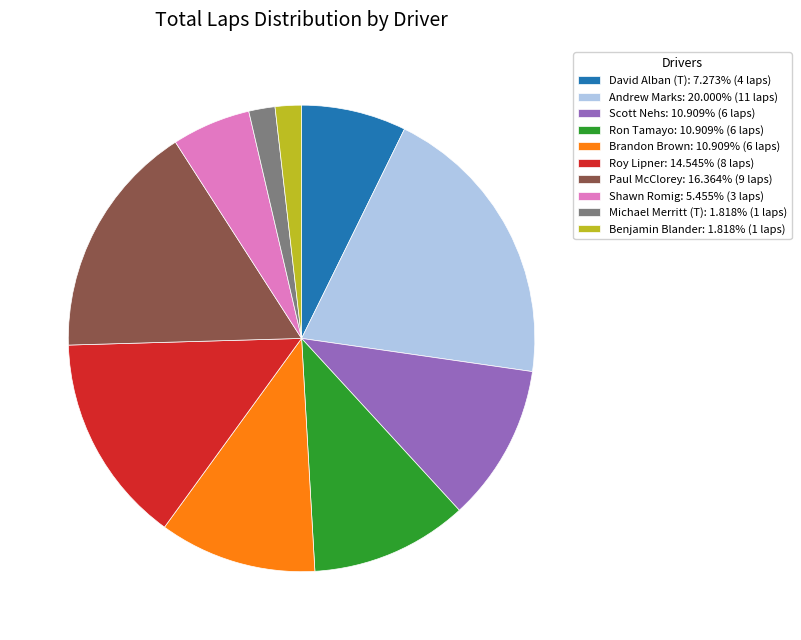

Is there a majority slice in this chart?

No